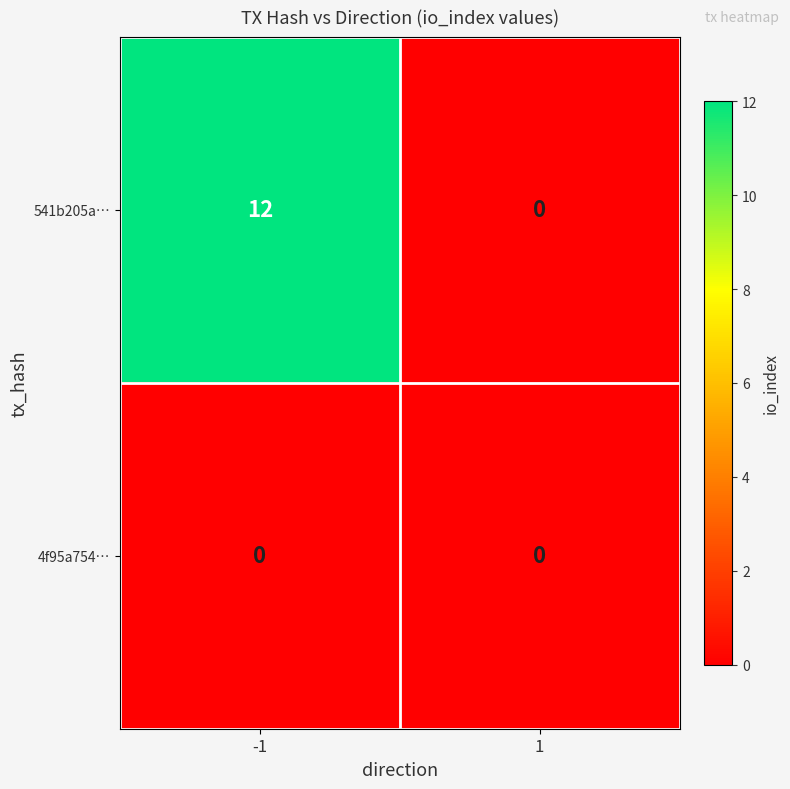

Is it true that 541b205a… equals 12 at -1?

True